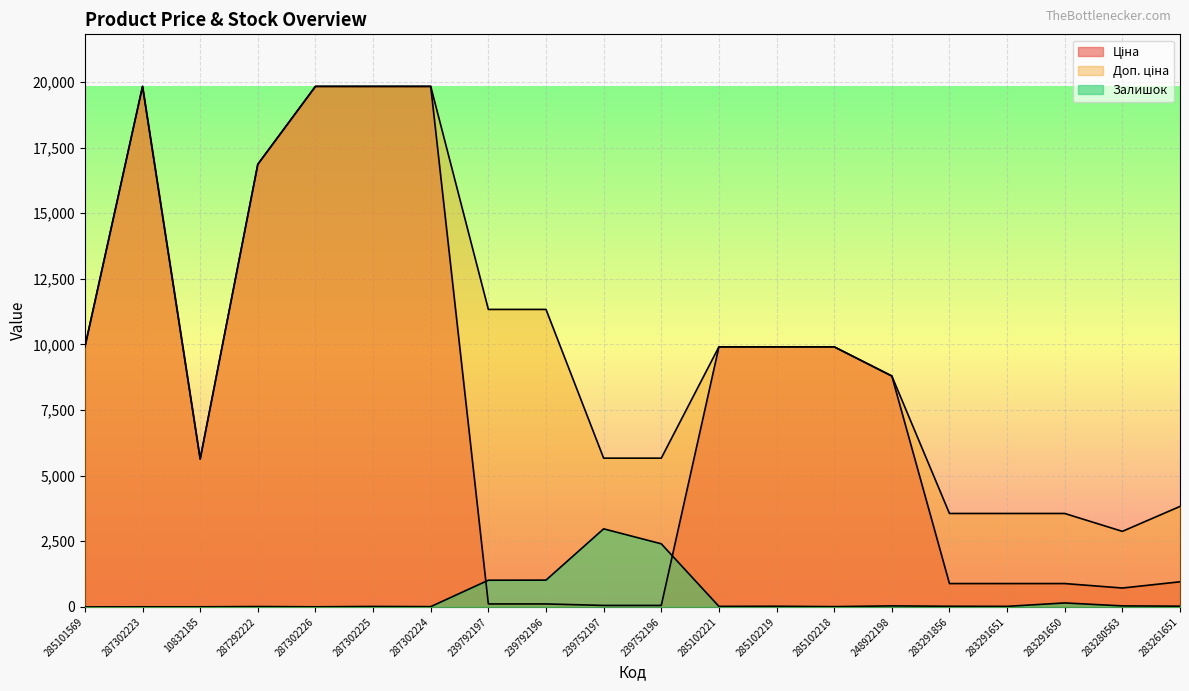

List the series in order of their overall mean, lowest first.

Залишок, Ціна, Доп. ціна